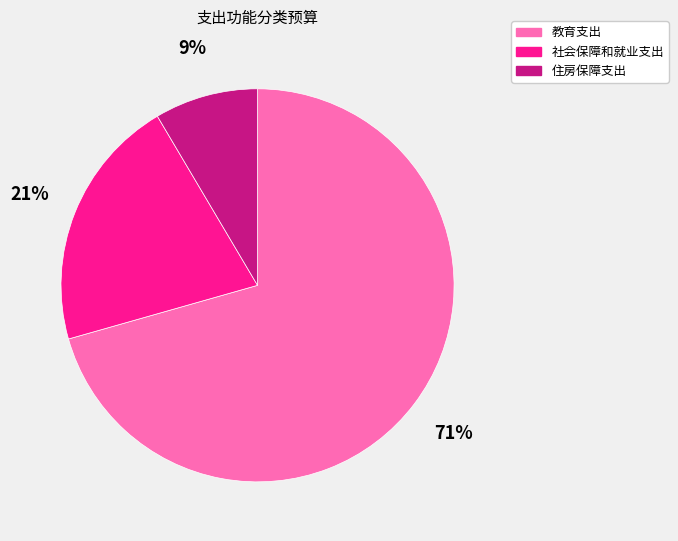

How many slices are in this pie chart?

3